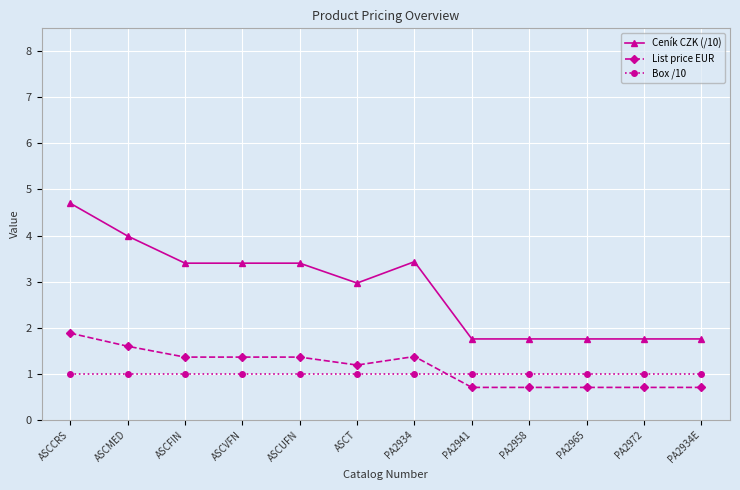

What is the label of the 6th point from the right?

PA2934